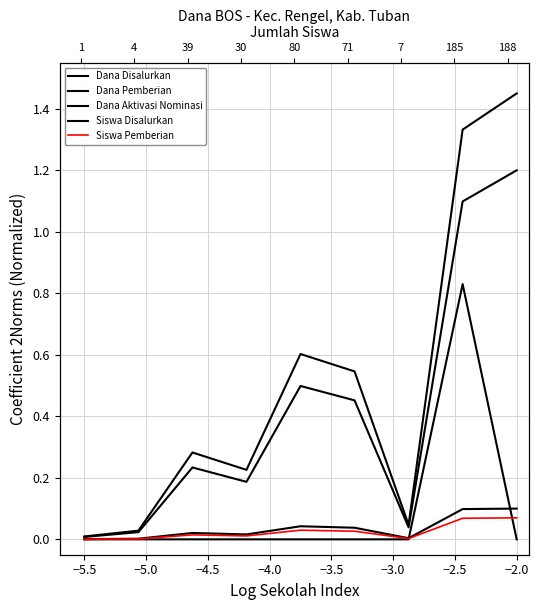

What is the difference between the maximum and minimum values in the Dana Pemberian series?

1.2